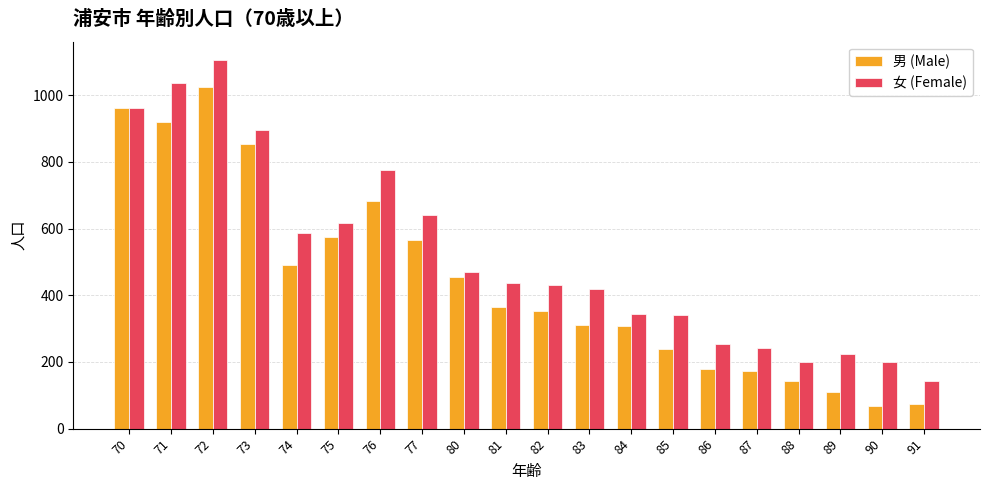

Is the value of 男 (Male) at 73 greater than the value of 女 (Female) at 80?

Yes